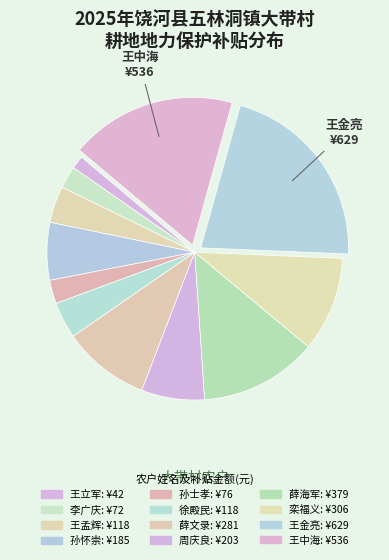

What percentage do 周庆良 and 王中海 together represent?

25.1%